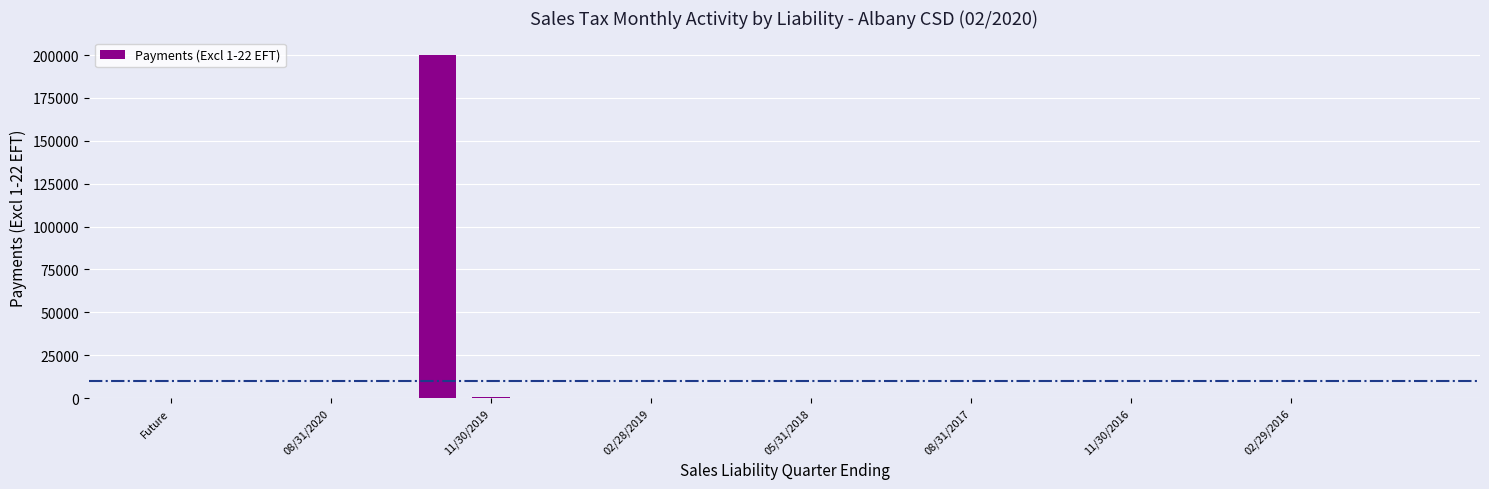

What is the maximum value shown in the chart?

200212.7